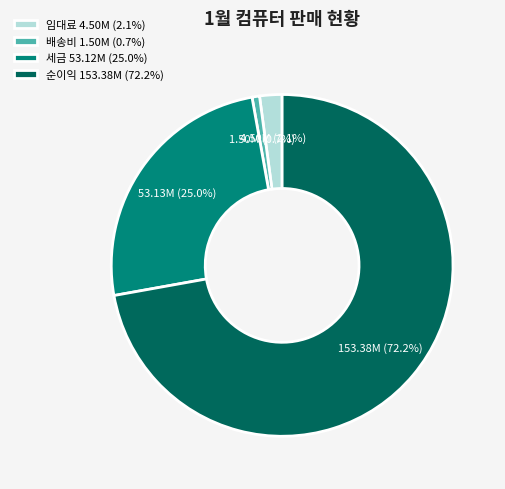

Which slice is the smallest?

배송비